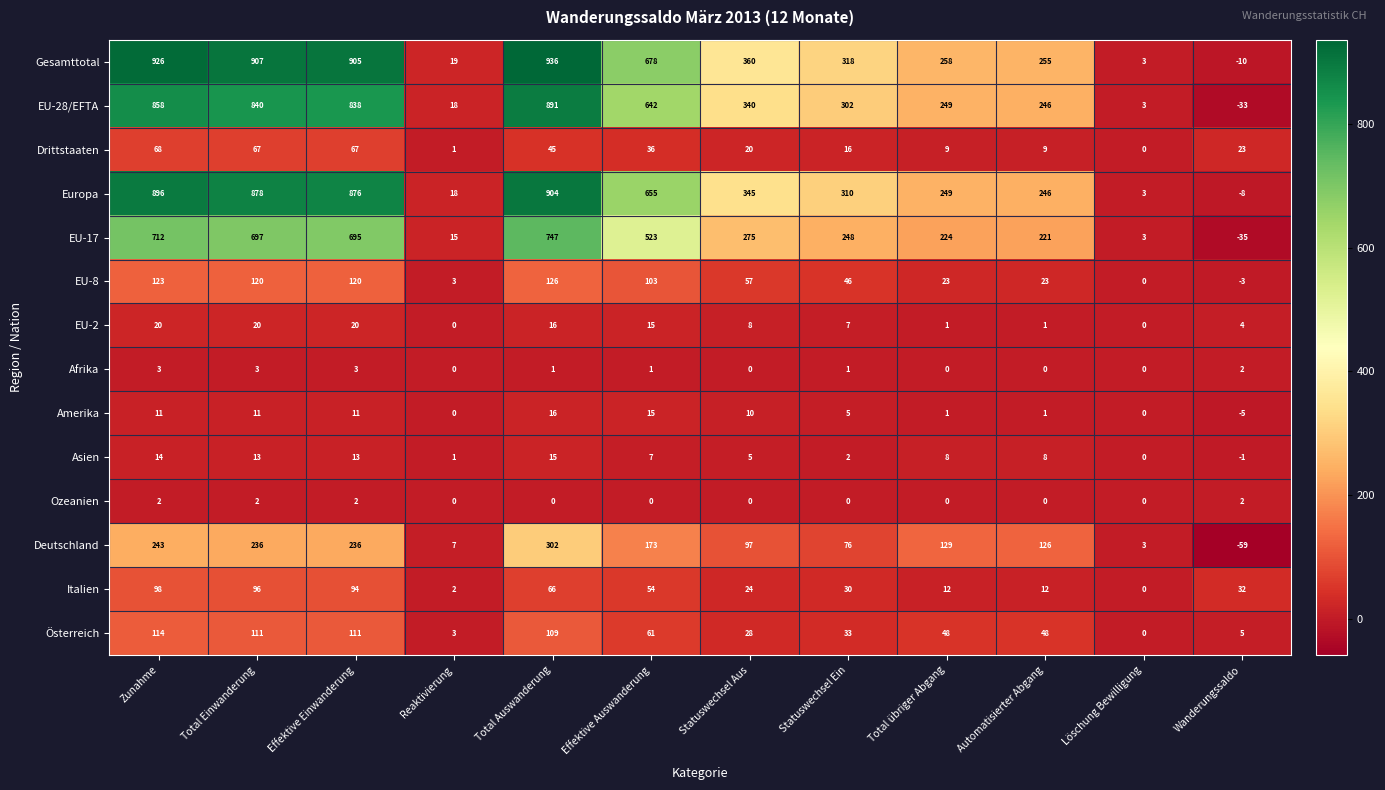

How many Afrika values are between 0 and 3?

12